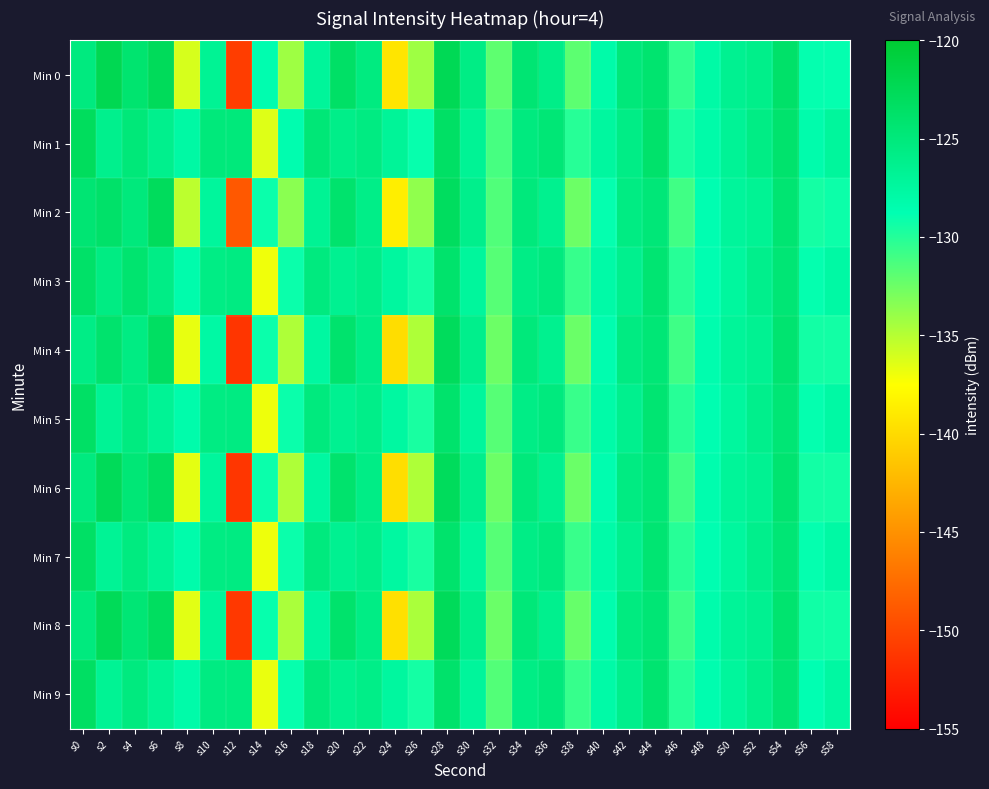

What is the difference between the highest and lowest values at s36?

1.7